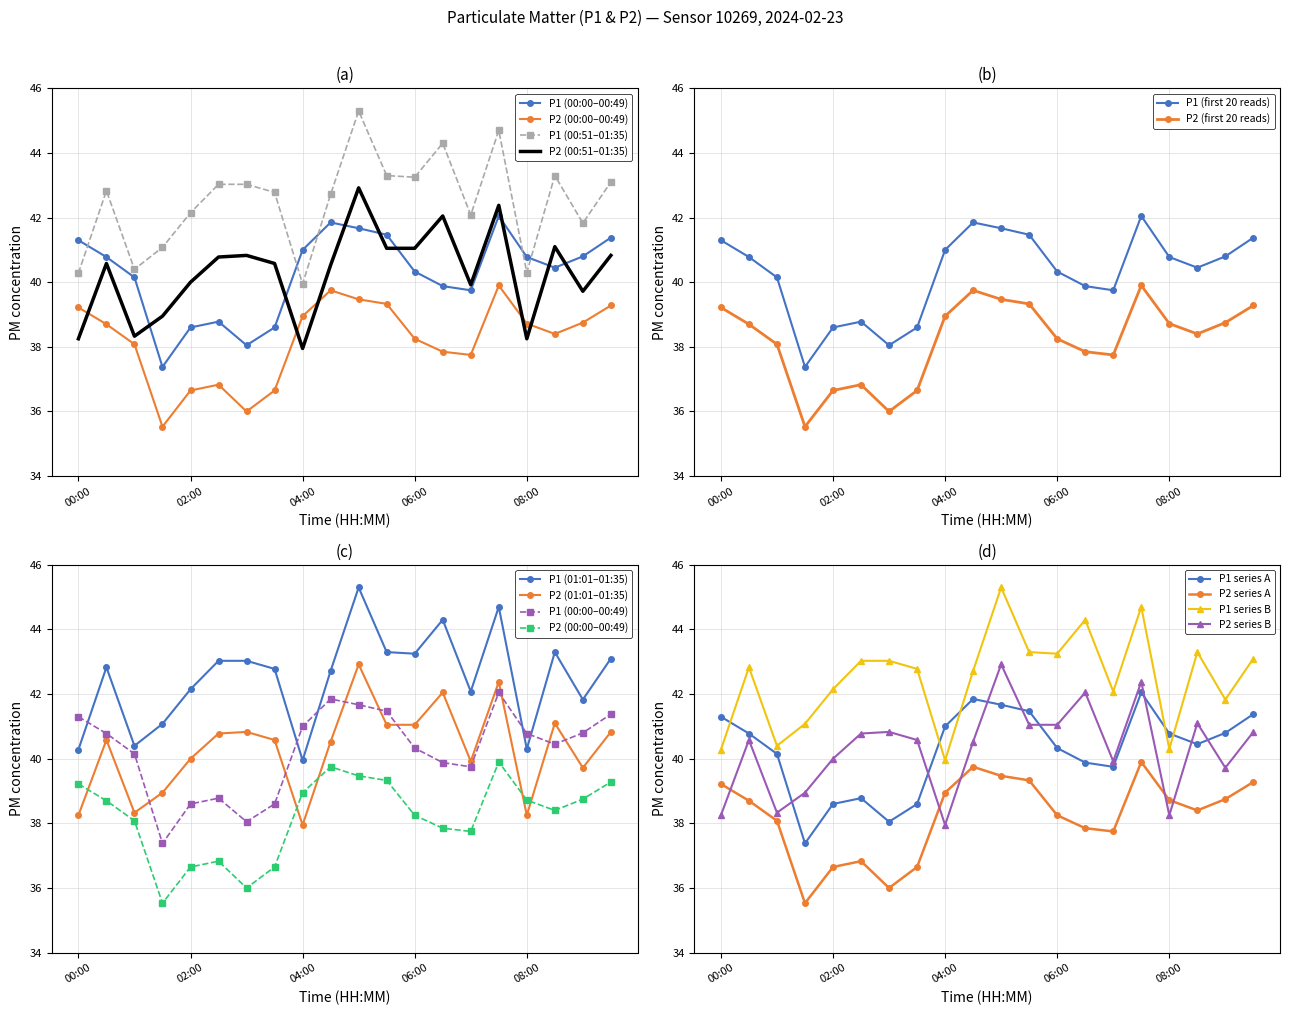

The P1 series shows 27.3 at 05:00. True or false?

False